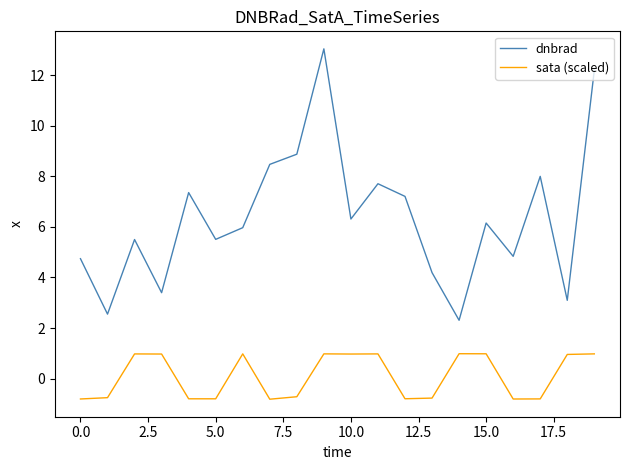

Which series has the largest total across all categories?

dnbrad